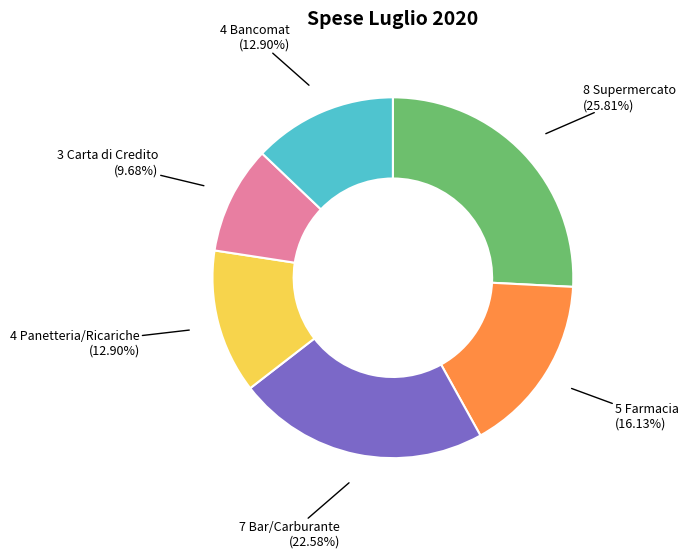

Does any single category account for the majority?

No